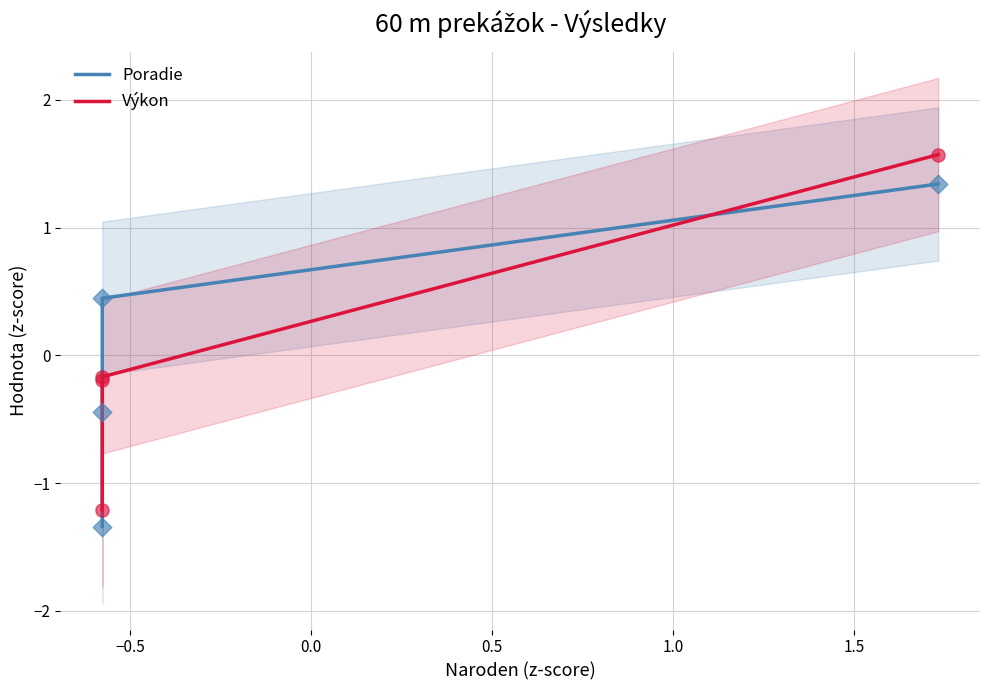

What are all the series names shown in the legend?

Poradie, Výkon